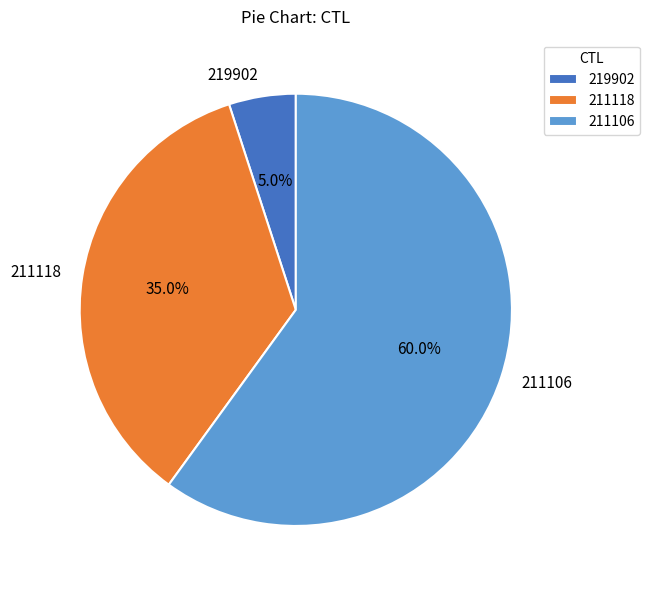

Is it true that 211118 is 41% of the pie?

False